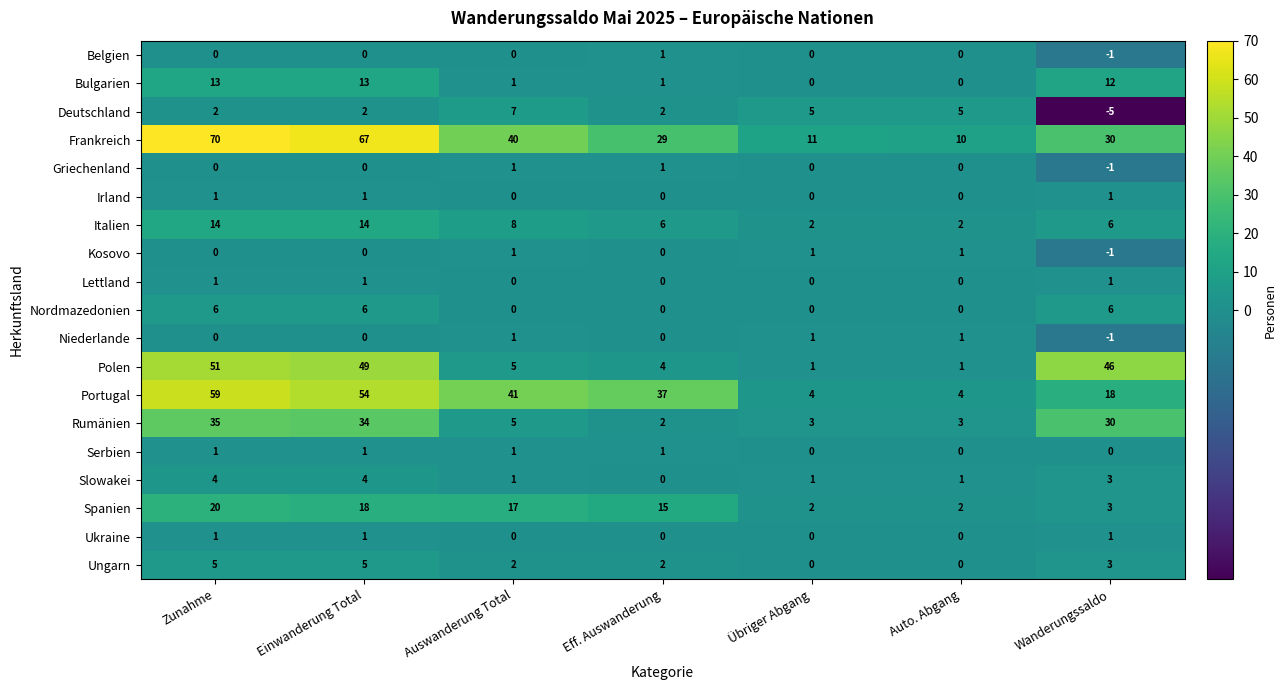

At how many categories does at least one series exceed 39?

4